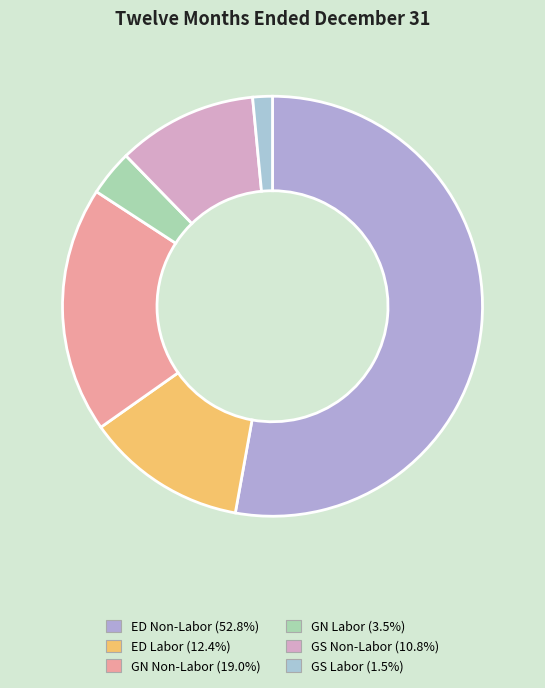

Do GN Non-Labor and ED Labor together represent more than half of the pie?

No